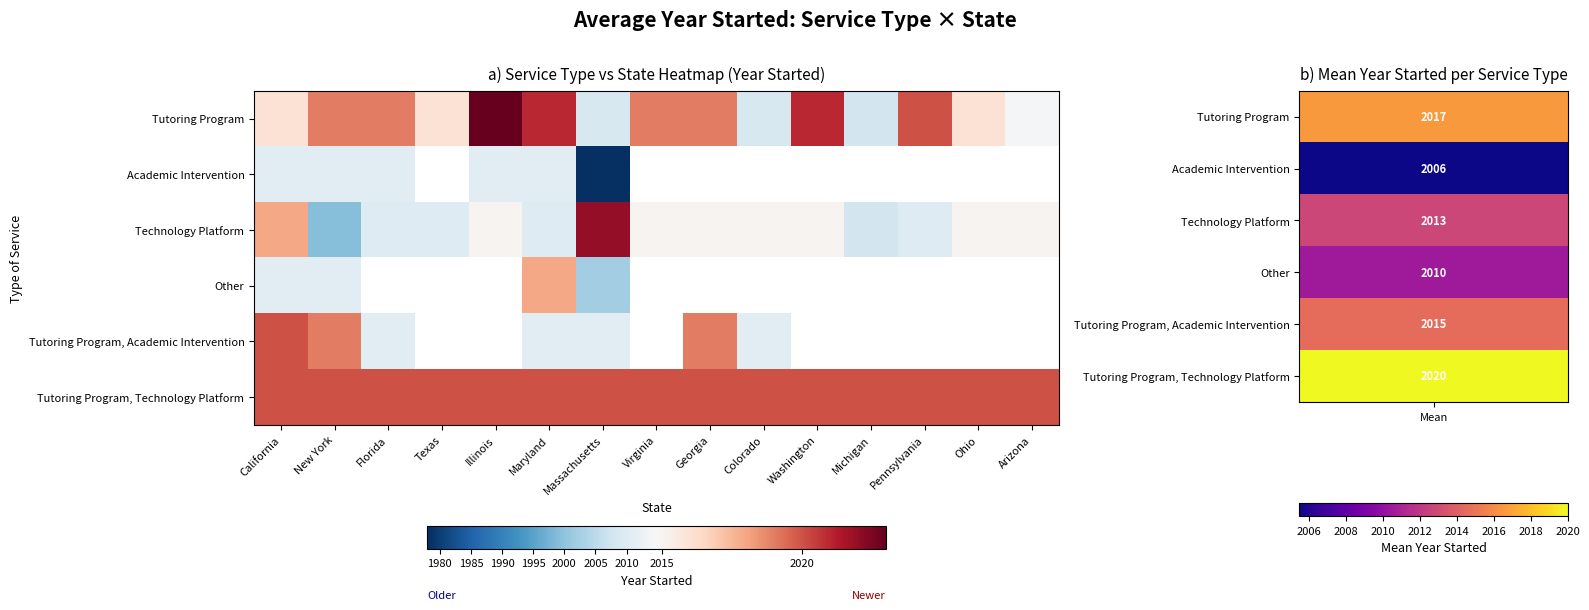

Which series changed the most between Illinois and Ohio?

Tutoring Program